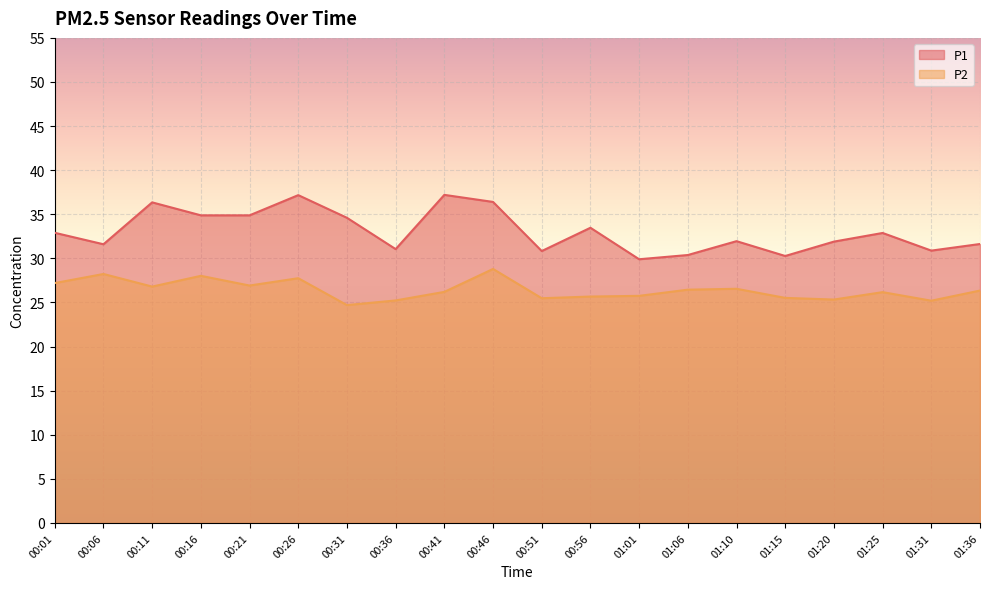

Reading left to right, what are all the values shown in this chart?

P1: 00:01=32.9	00:06=31.6	00:11=36.4	00:16=34.9	00:21=34.9	00:26=37.2	00:31=34.6	00:36=31.1	00:41=37.2	00:46=36.4	00:51=30.8	00:56=33.5	01:01=29.9	01:06=30.4	01:10=31.9	01:15=30.3	01:20=31.9	01:25=32.9	01:31=30.9	01:36=31.6
P2: 00:01=27.2	00:06=28.2	00:11=26.8	00:16=28.0	00:21=26.9	00:26=27.8	00:31=24.7	00:36=25.2	00:41=26.2	00:46=28.8	00:51=25.5	00:56=25.7	01:01=25.8	01:06=26.4	01:10=26.6	01:15=25.5	01:20=25.3	01:25=26.2	01:31=25.2	01:36=26.4